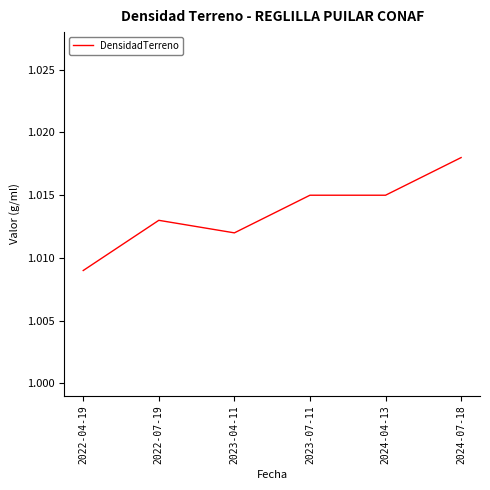

True or false: there are more than 2 points higher than both neighbors.

False